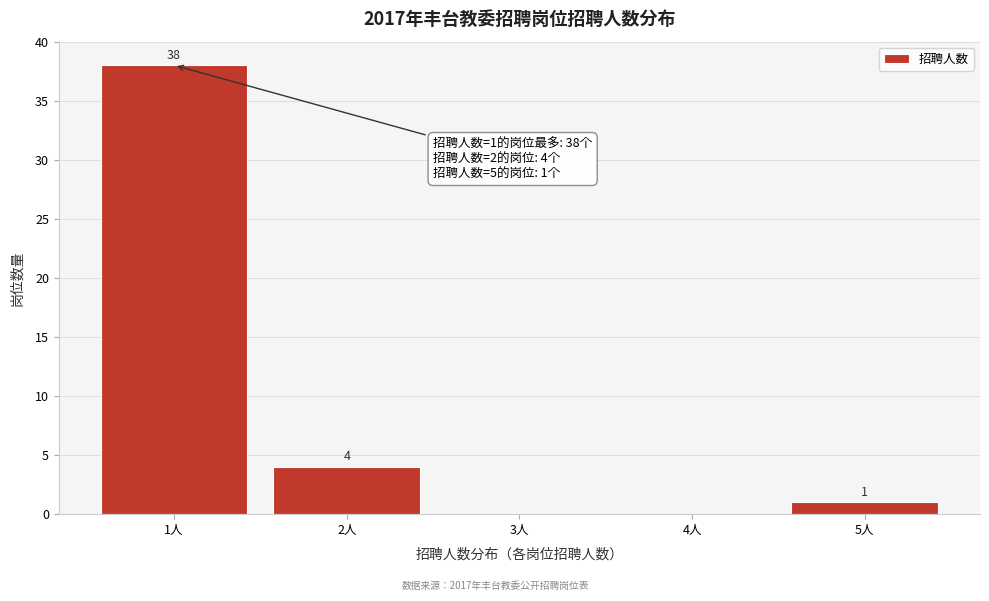

Reading left to right, transcribe all the data shown in this chart.

1人=38	2人=4	3人=0	4人=0	5人=1